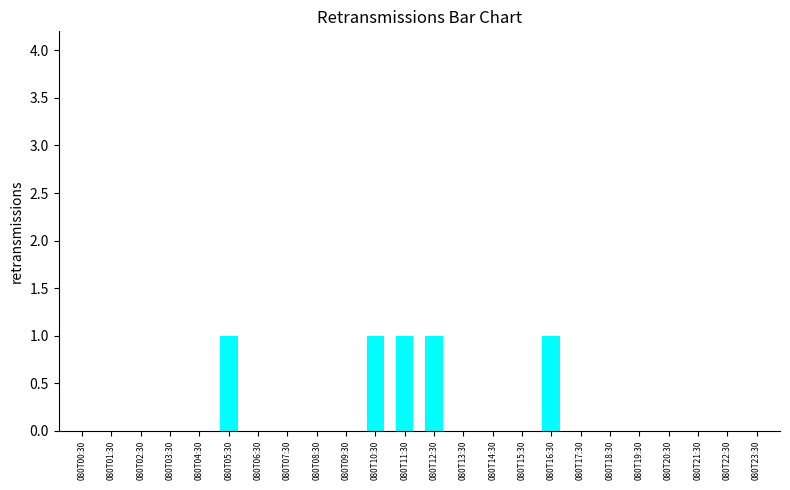

What is the change in value from 080T01:30 to 080T10:30?

+1